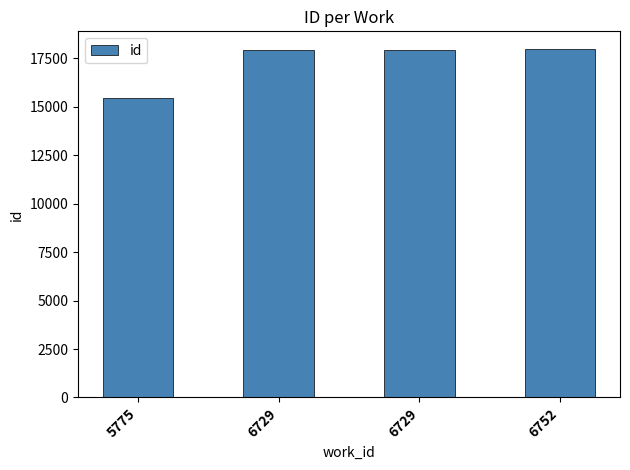

Rank the categories by value from lowest to highest.

5775, 6729, 6729, 6752